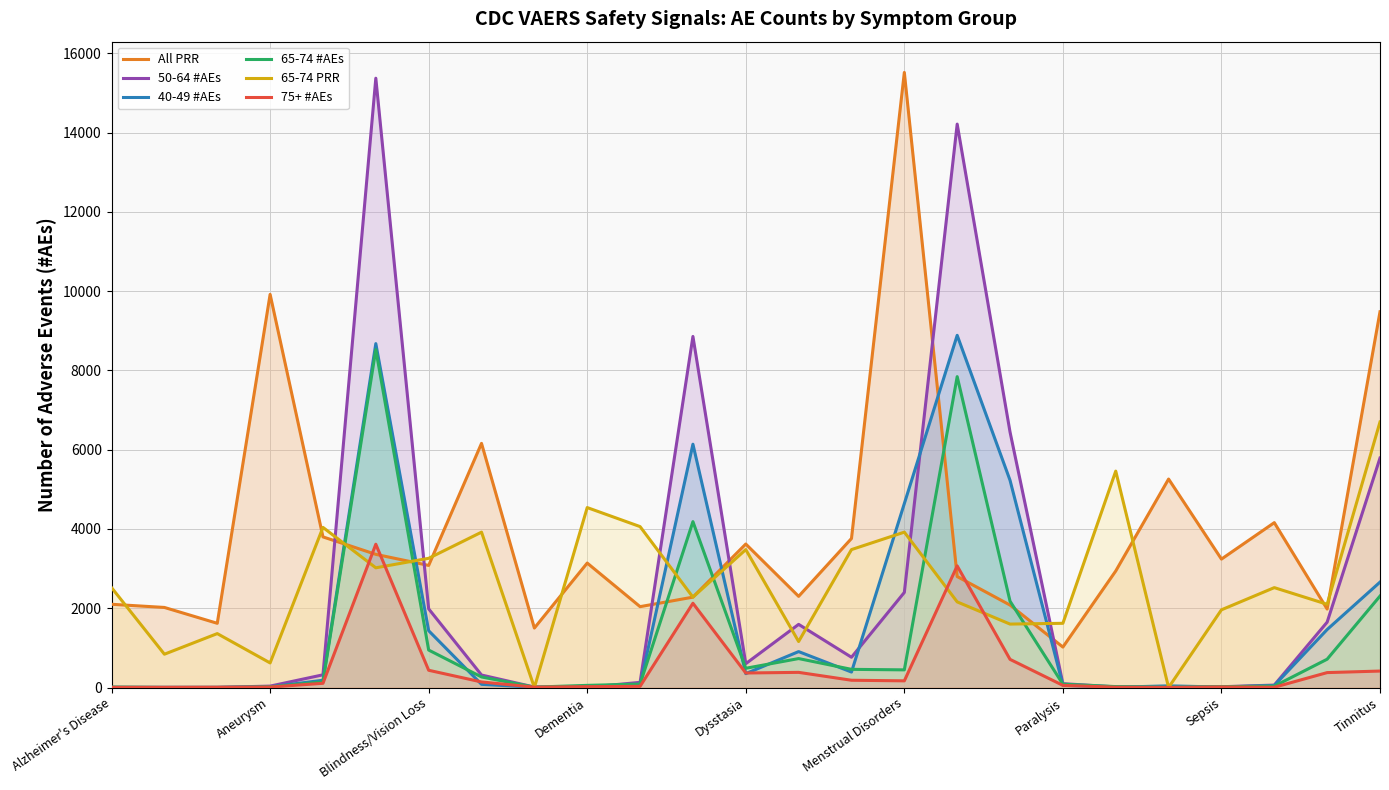

Which series has the widest spread of values?

50-64 #AEs